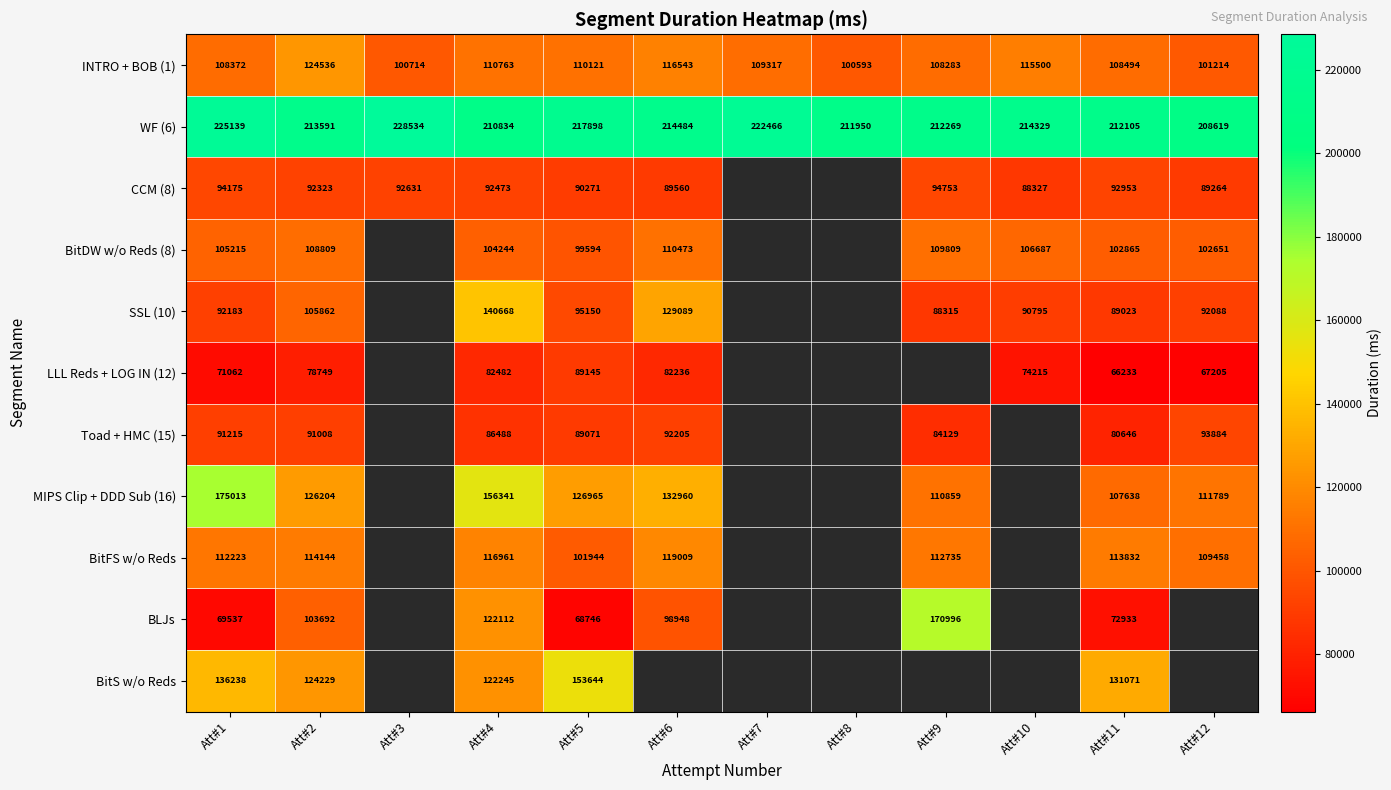

What is the average value of the WF (6) series?

216018